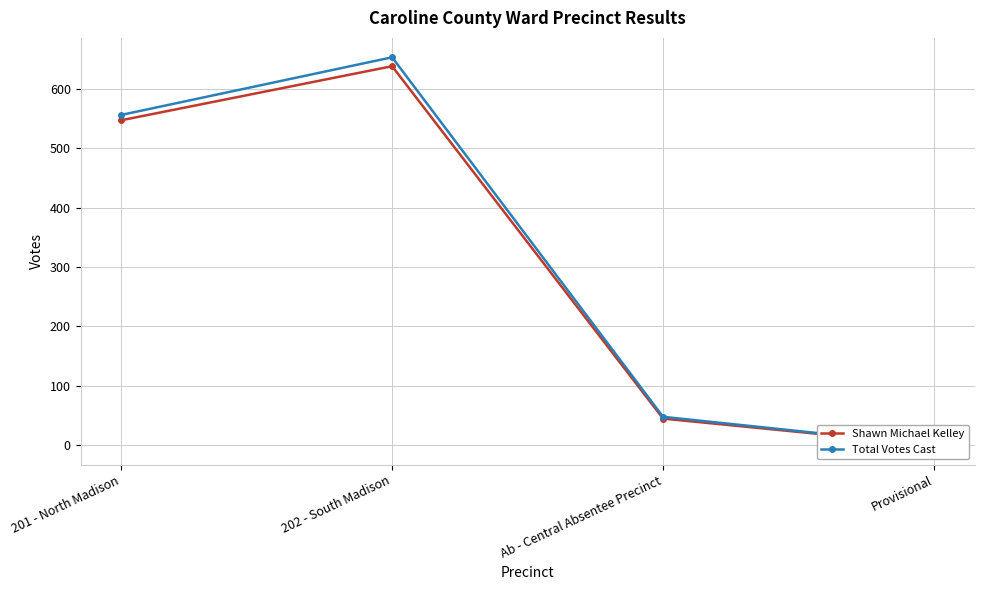

How many lines are shown in the chart?

2